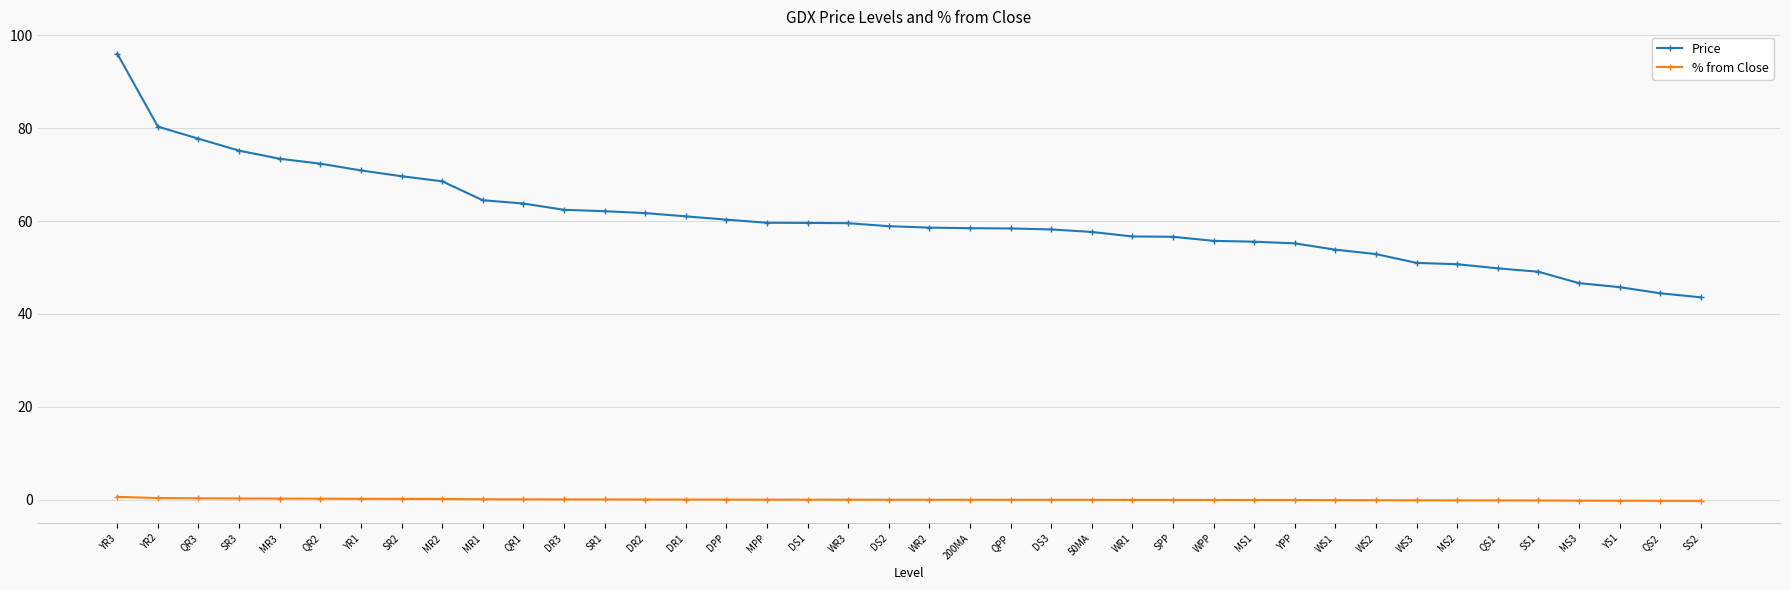

True or false: Price and % from Close cross at least once.

False